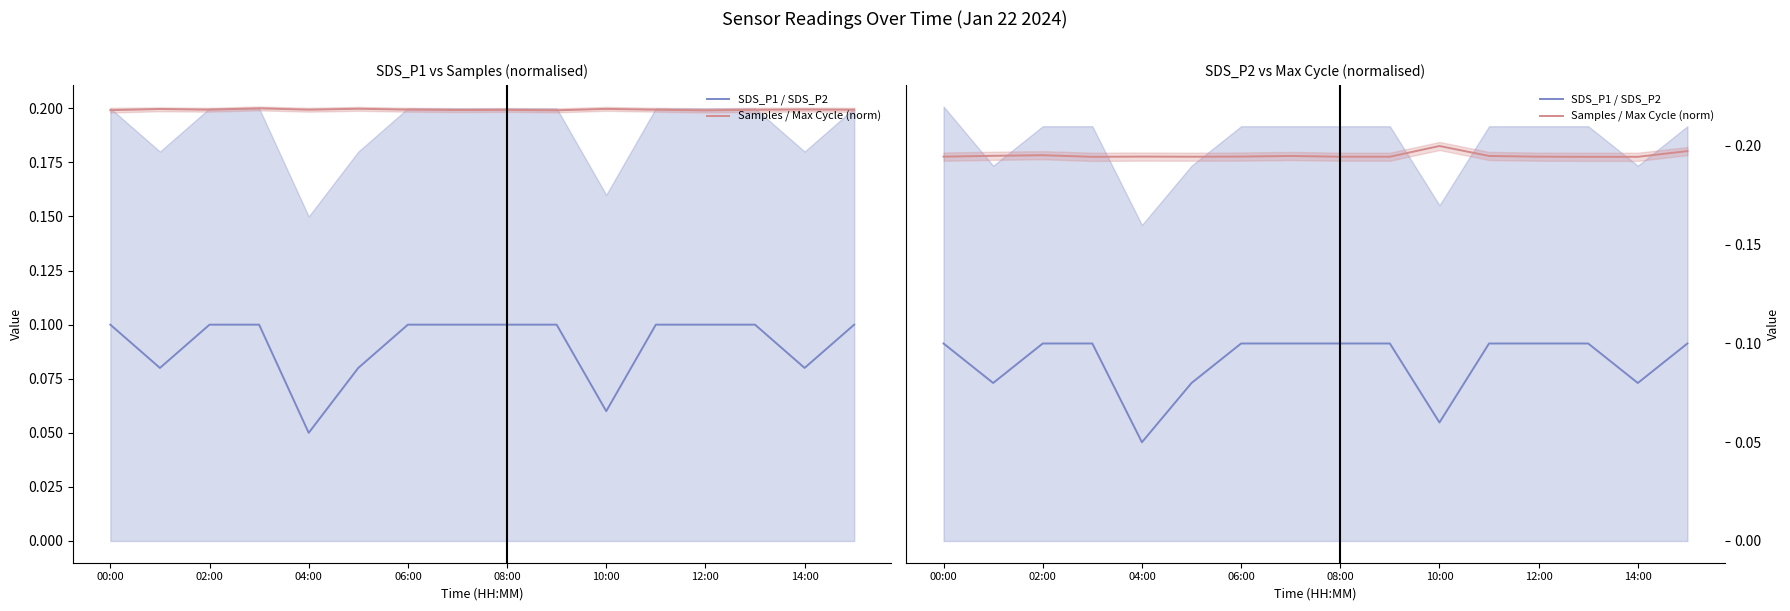

True or false: Samples / Max Cycle (norm) and SDS_P1 / SDS_P2 intersect in this chart.

False